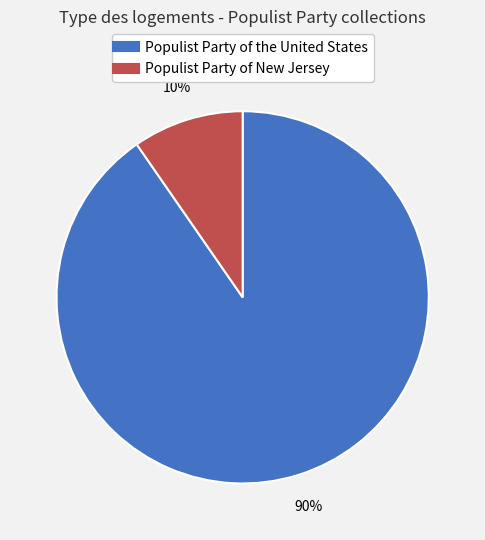

The Populist Party of New Jersey slice represents 10% of the pie. True or false?

True